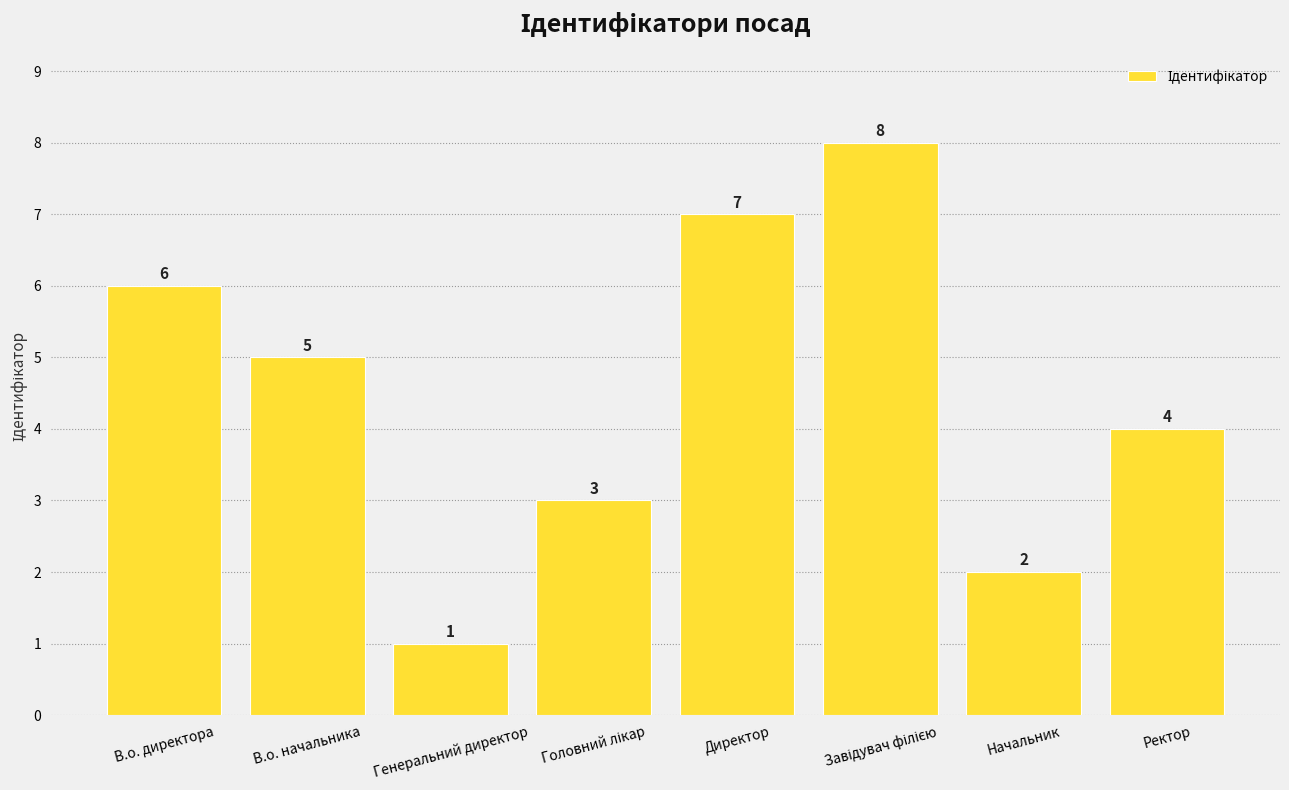

What position from the right is Ректор?

1